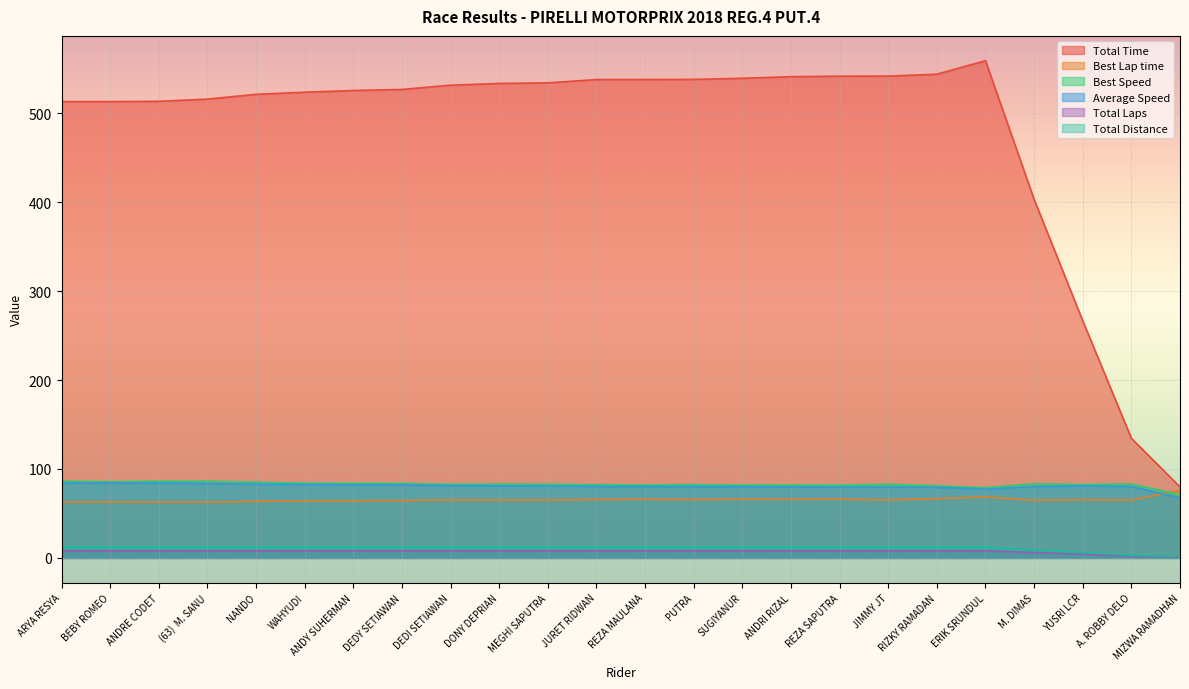

Which series has the widest spread of values?

Total Time